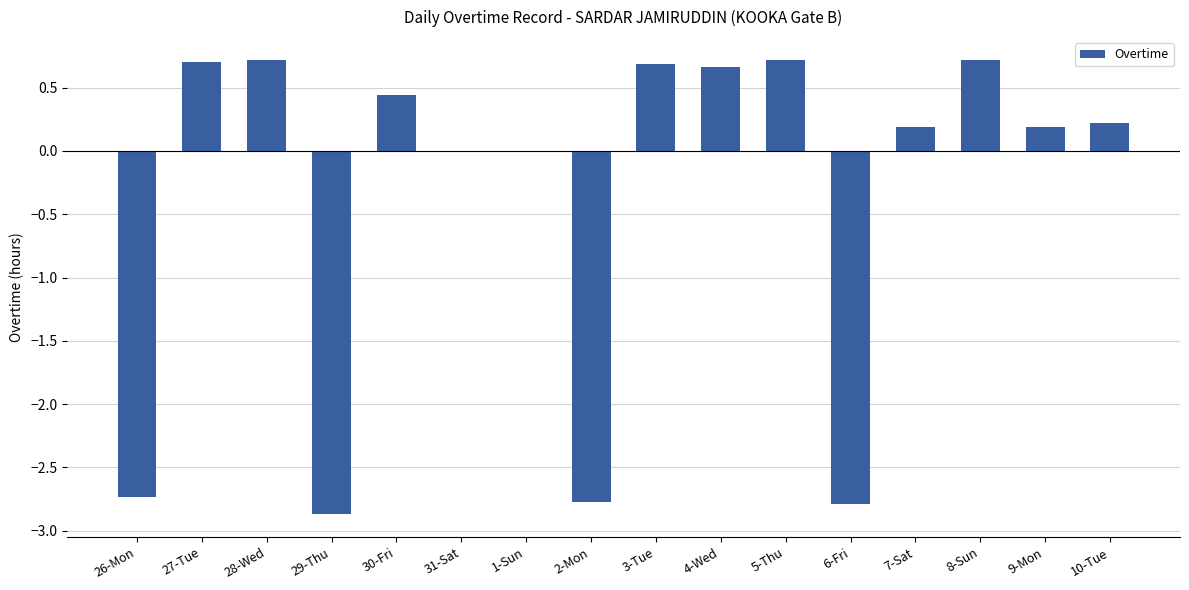

Is it true that the value at 29-Thu is -3.8?

False